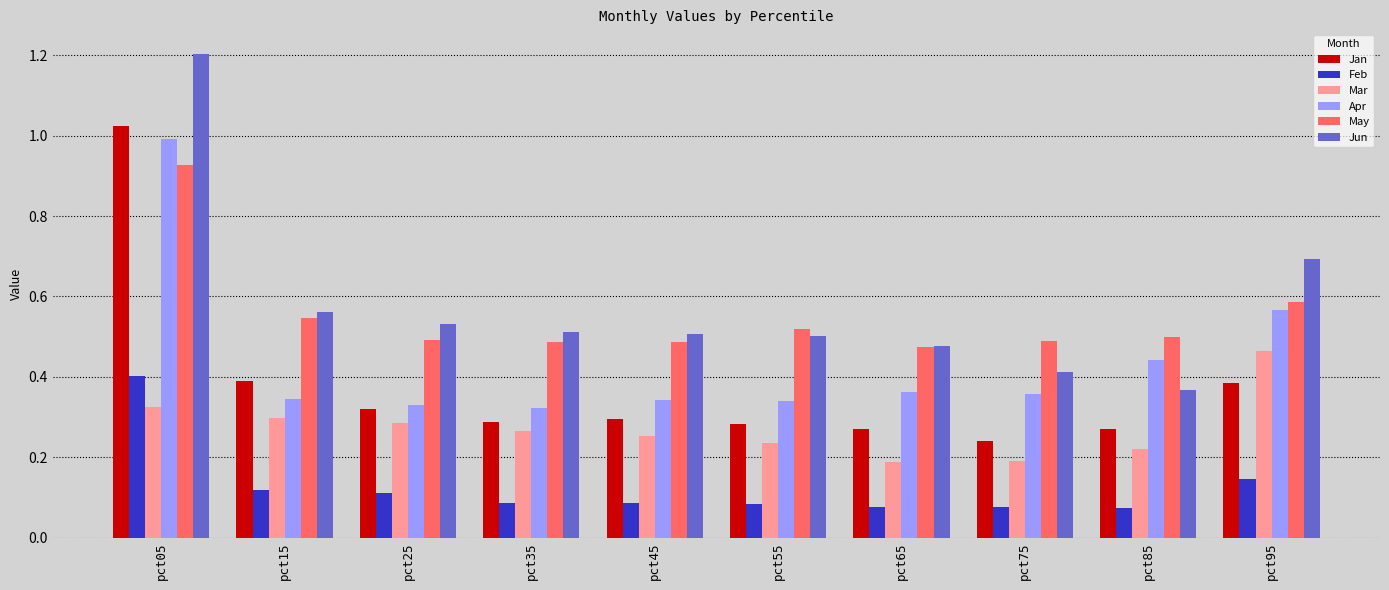

The Feb series shows 0.1 at pct55. True or false?

True